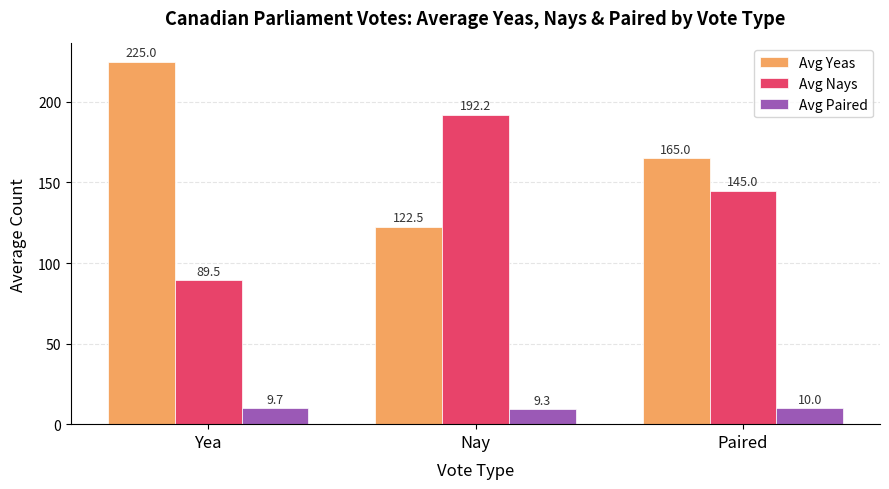

What is the minimum value shown in the chart?

9.3